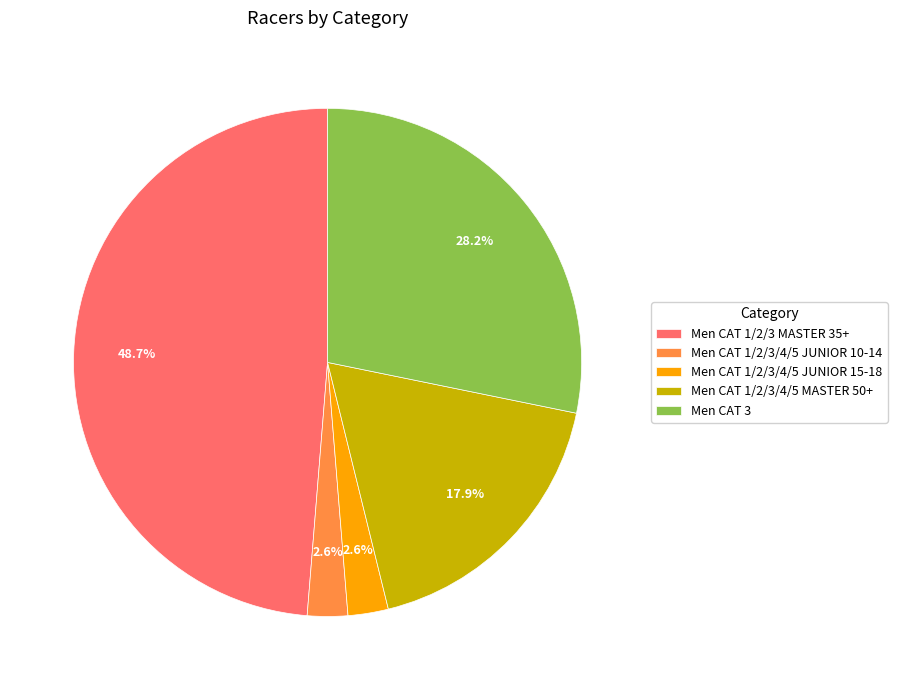

How much of the chart is everything except Men CAT 1/2/3 MASTER 35+?

51.3%